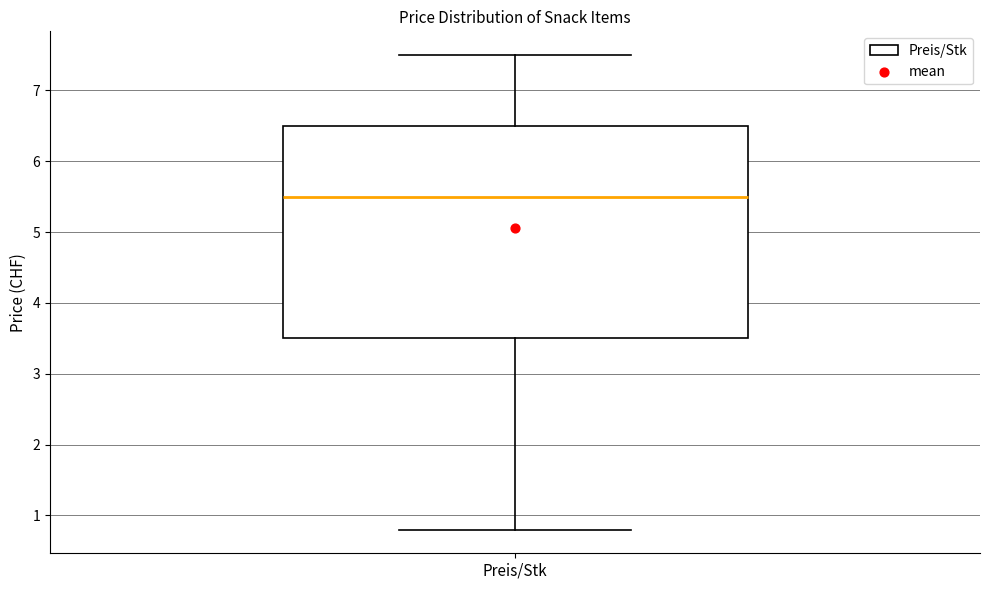

Where does the lower whisker of the box for Preis/Stk end on the y-axis? The values are not printed on the chart, so give them approximately, as read against the axis.

0.8